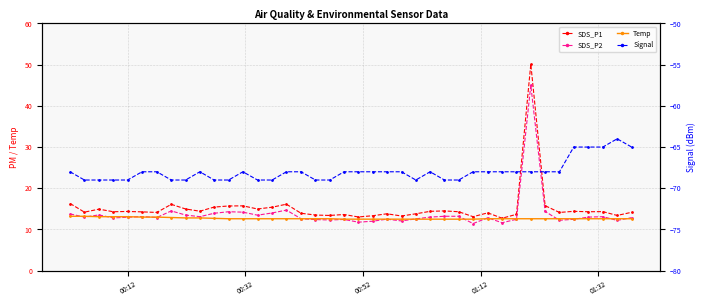

Is the value of SDS_P1 at 16 greater than the value of Signal at 33?

Yes